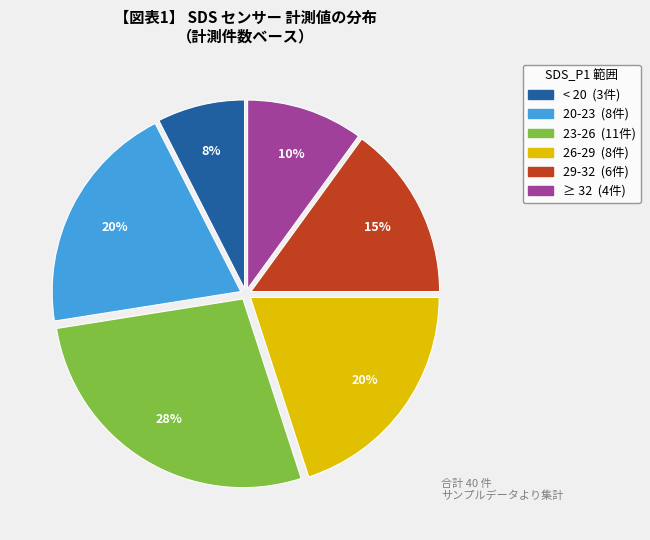

To the nearest percent, what is the difference between the largest and smallest slice percentages?

20%